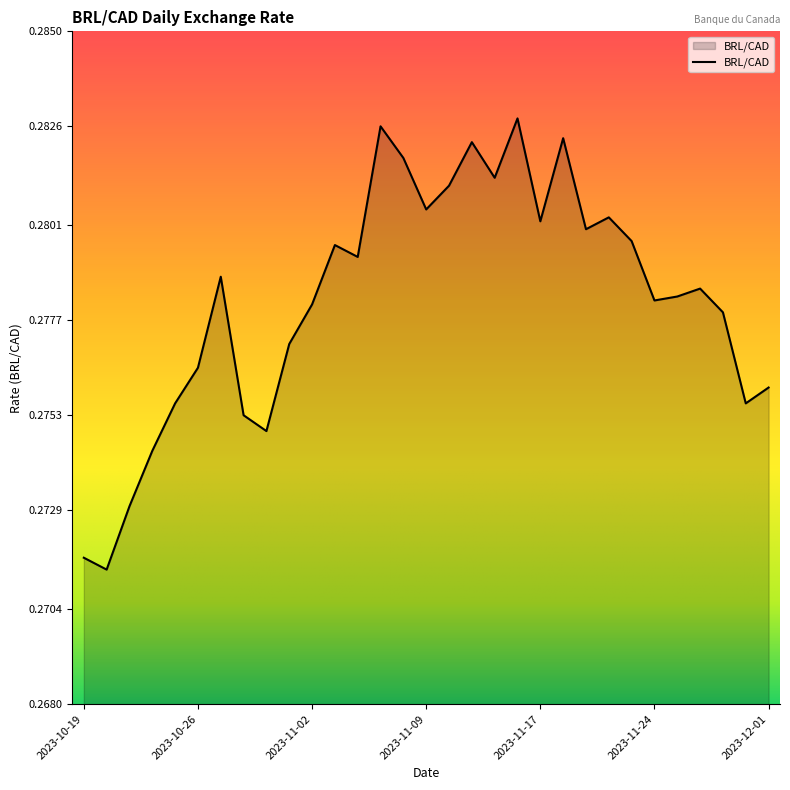

How many points are lower than both their immediate neighbors (excluding endpoints)?

9